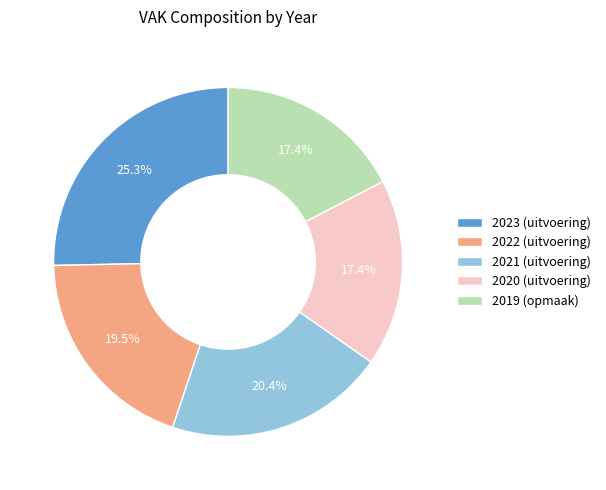

Count the number of slices in the pie.

5